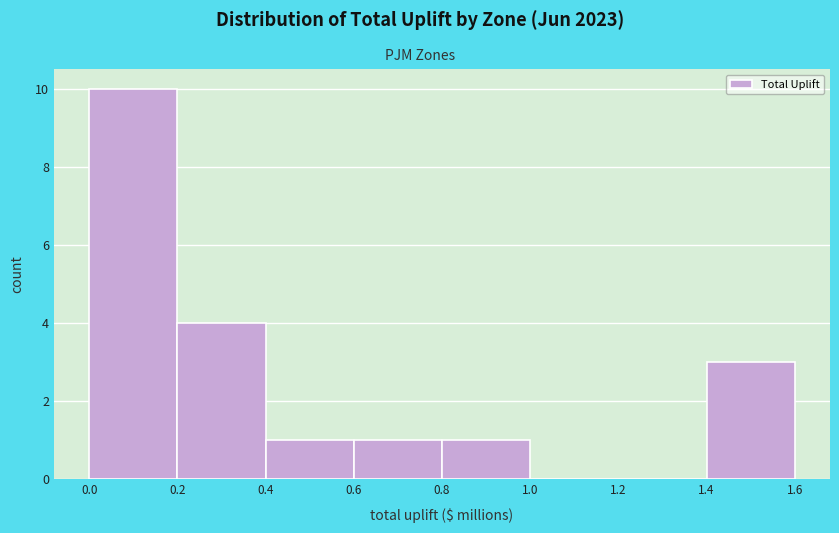

What is the height of the bar covering 0.4 to 0.6 on the x-axis? The values are not printed on the chart, so give them approximately, as read against the axis.

1